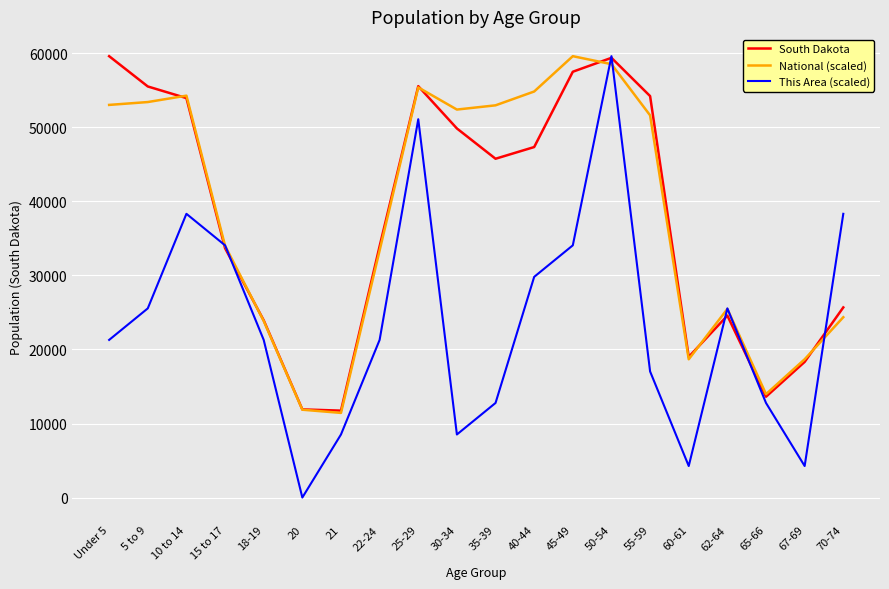

How many interior local valleys does the South Dakota series have?

4